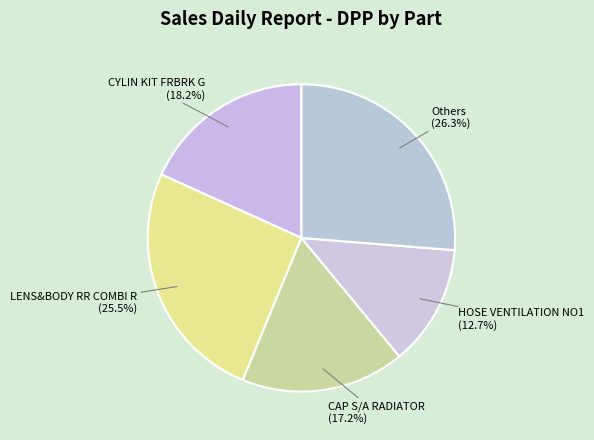

Do HOSE VENTILATION NO1 and Others together represent more than half of the pie?

No